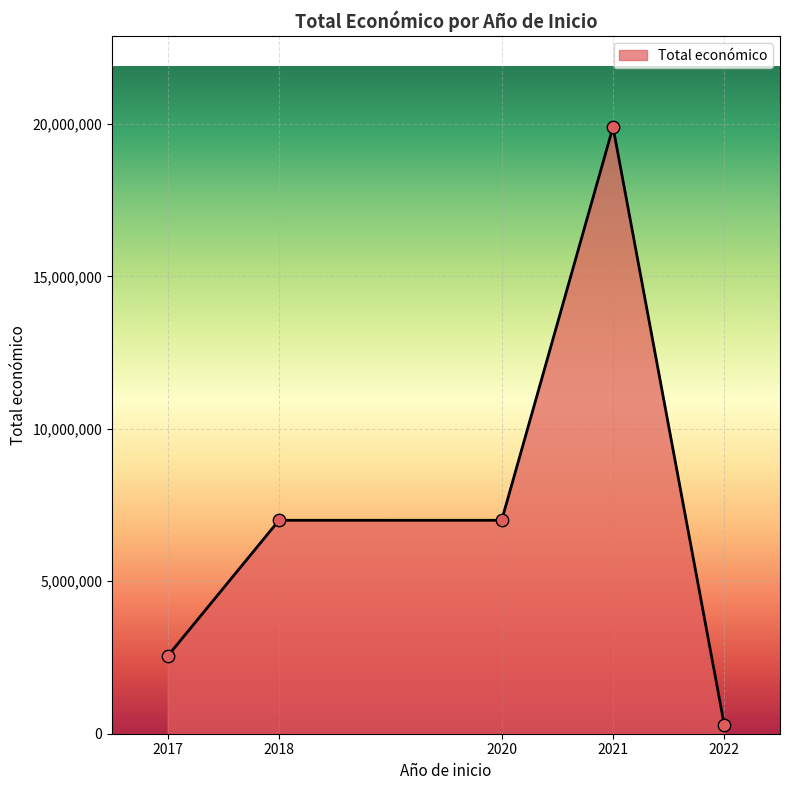

Between 2017 and 2021, which is larger?

2021